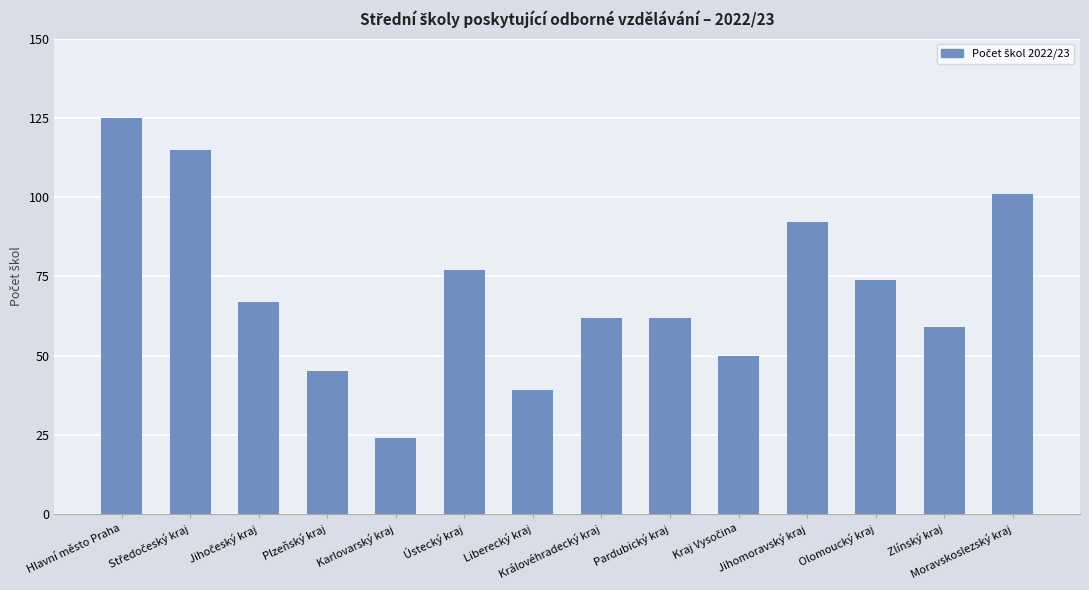

How many data points are less than 67?

7